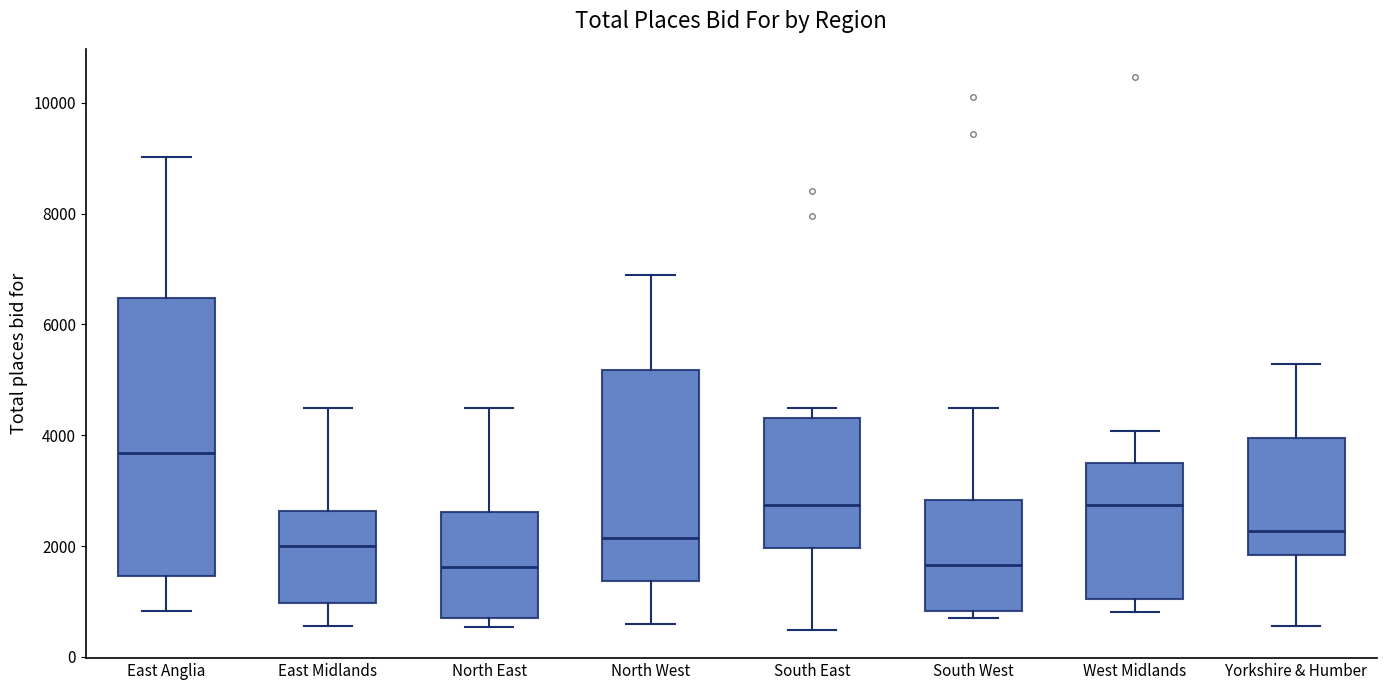

Which box's median line is the highest?

East Anglia